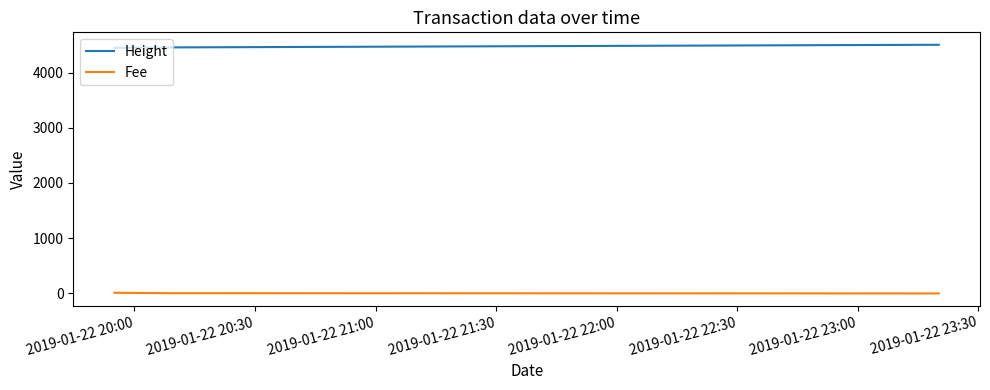

How many categories are shown in the chart?

3